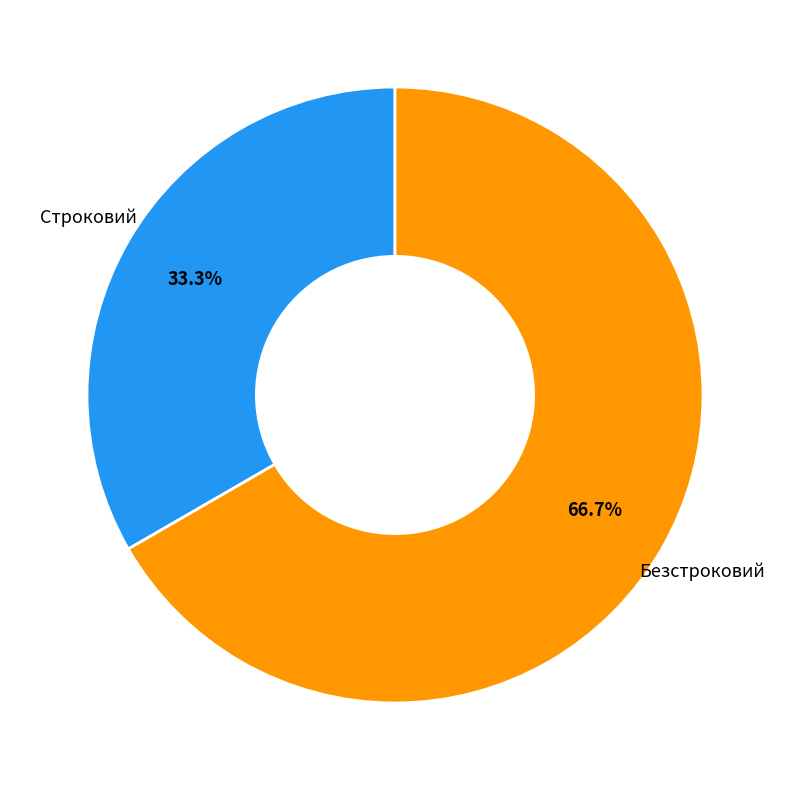

Is there a majority slice in this chart?

Yes